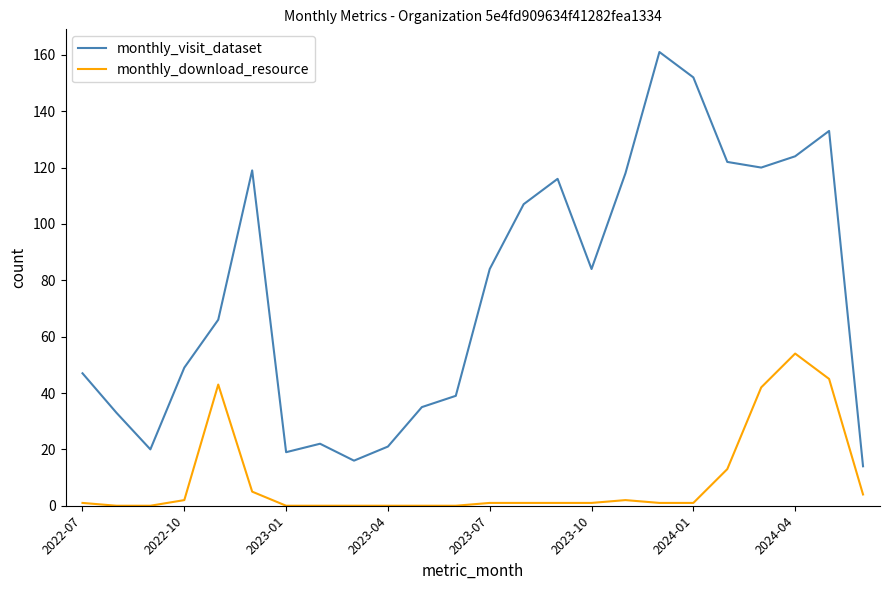

Which series has the largest range (max minus min)?

monthly_visit_dataset